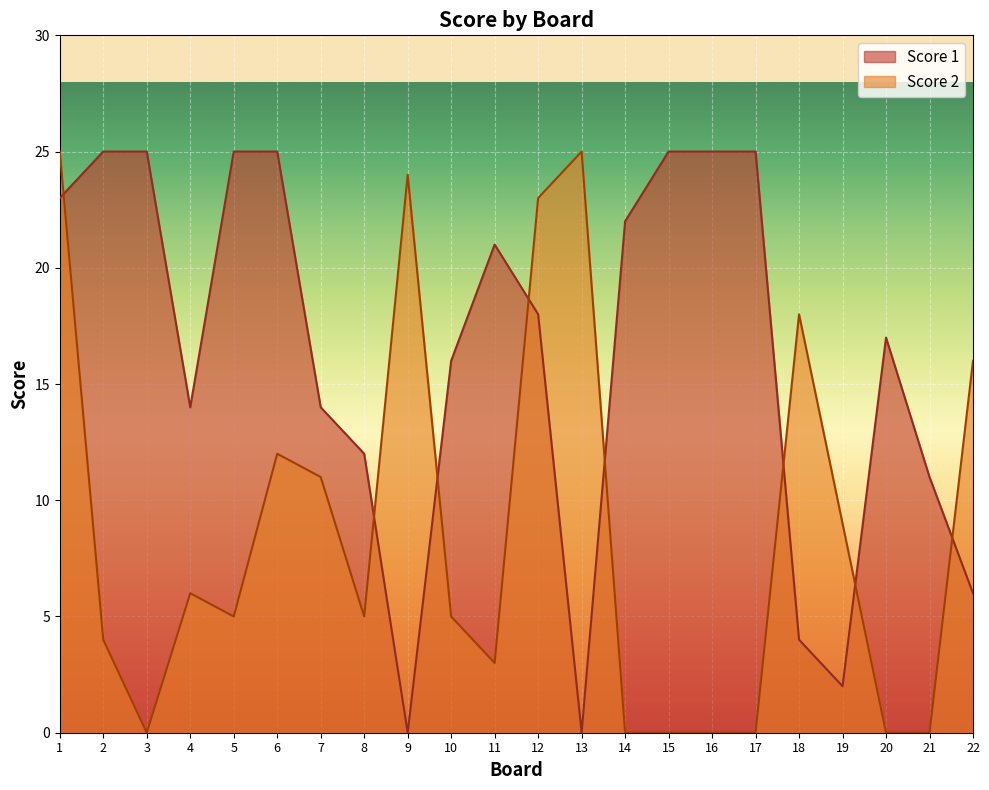

Which category has the lowest value across all series?

9